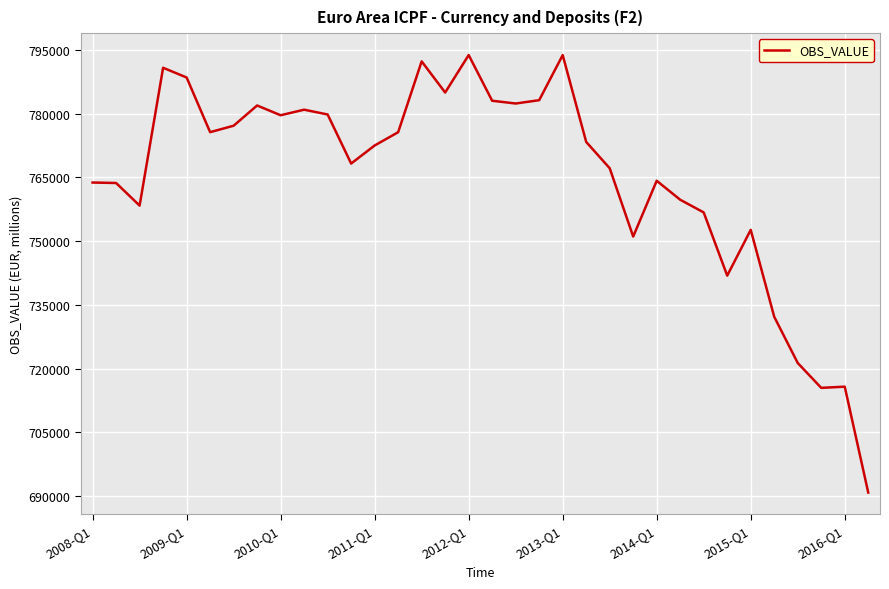

Does the chart display data point markers on the line(s)?

No